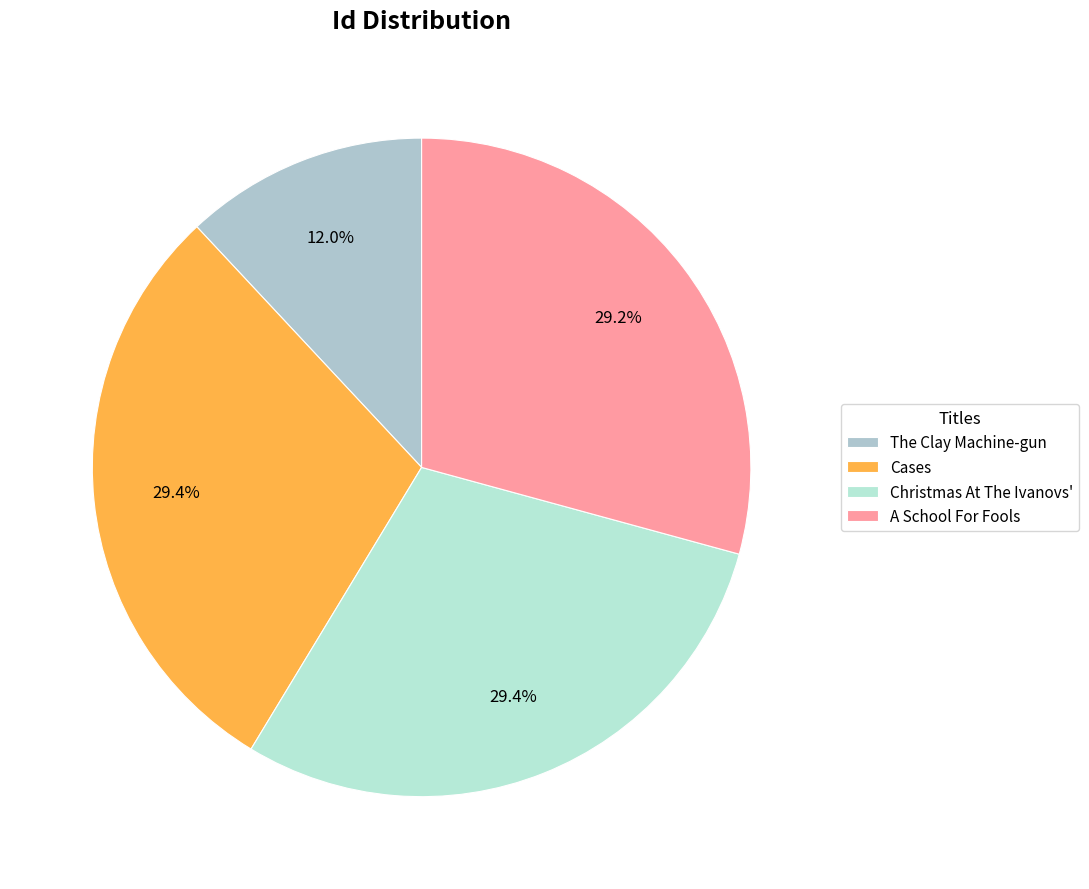

What percentage do Cases and A School For Fools together represent?

58.6%